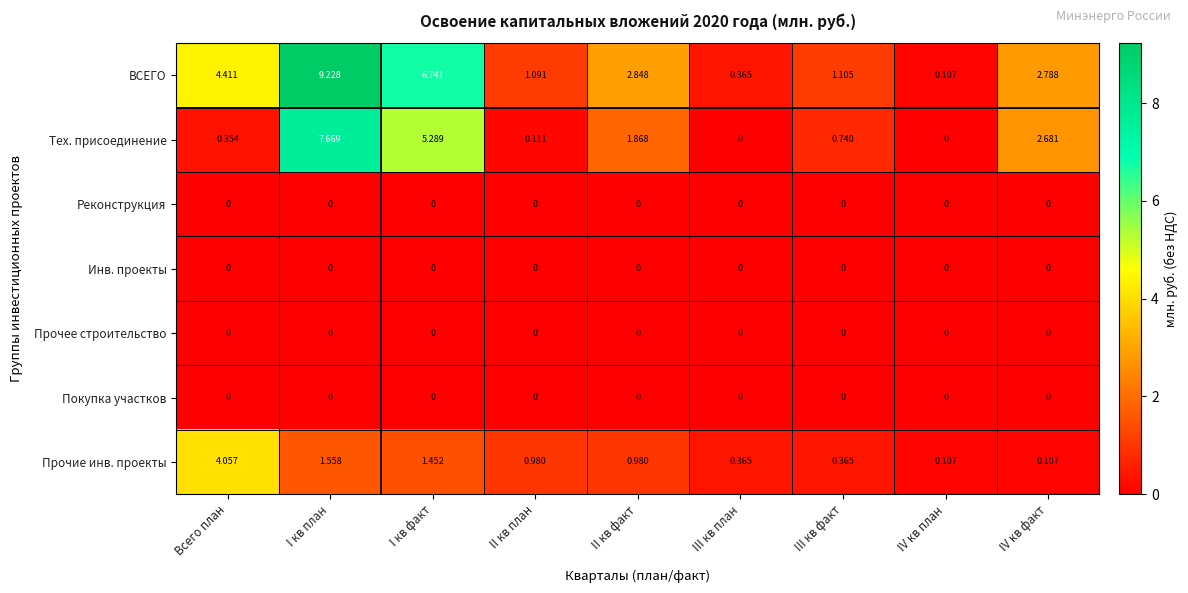

Which category has the highest value in the Тех. присоединение series?

I кв план